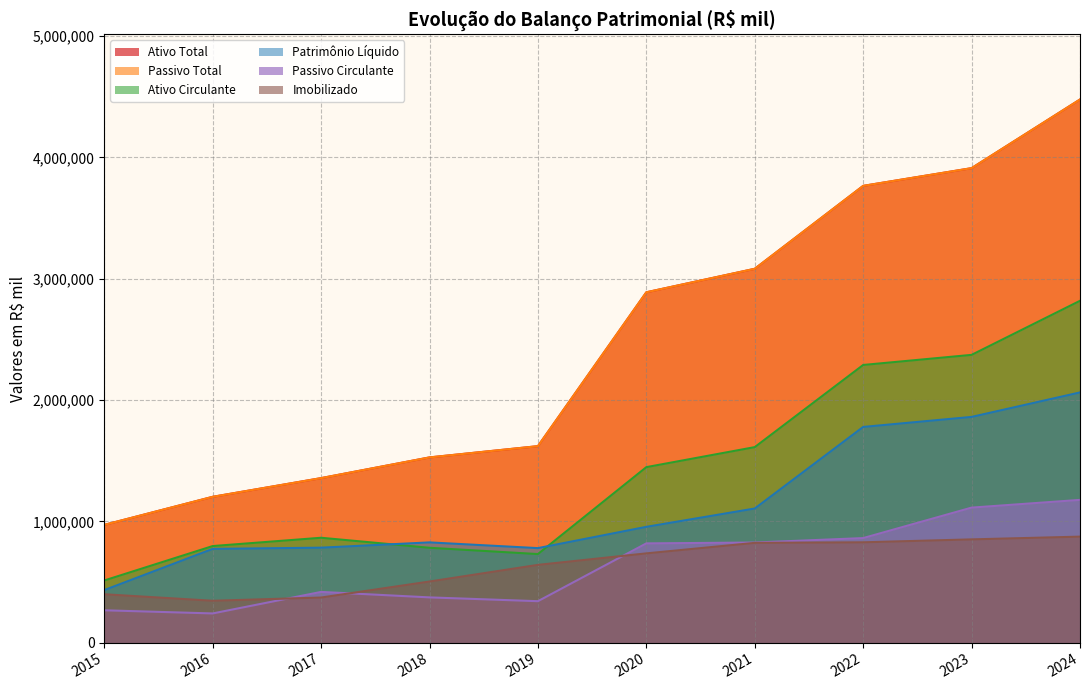

Which series has the largest range (max minus min)?

Ativo Total